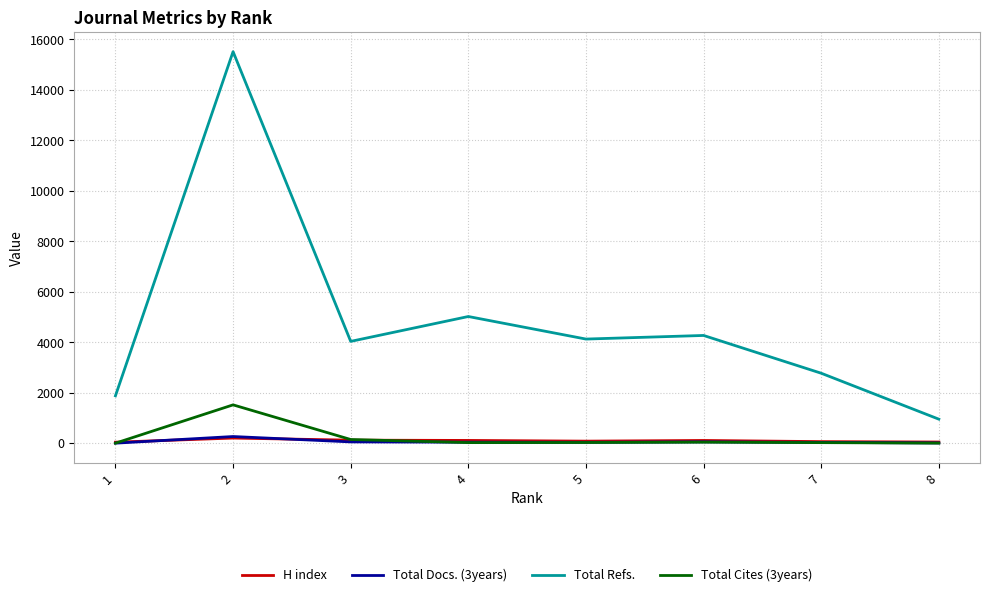

What is the maximum value shown in the chart?

15518